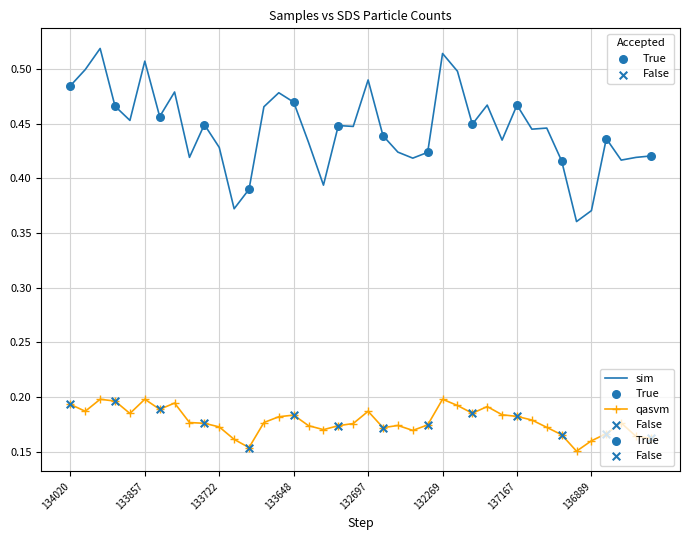

Rank the series by their average value, from lowest to highest.

qasvm, sim